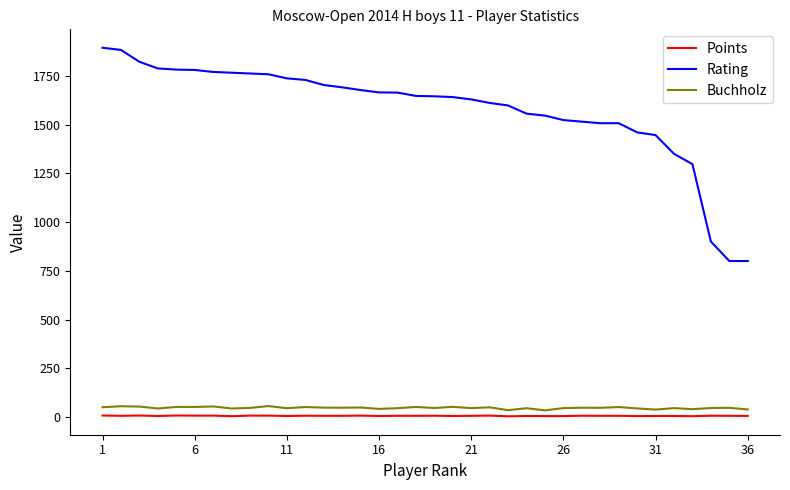

Which series has the largest total across all categories?

Rating